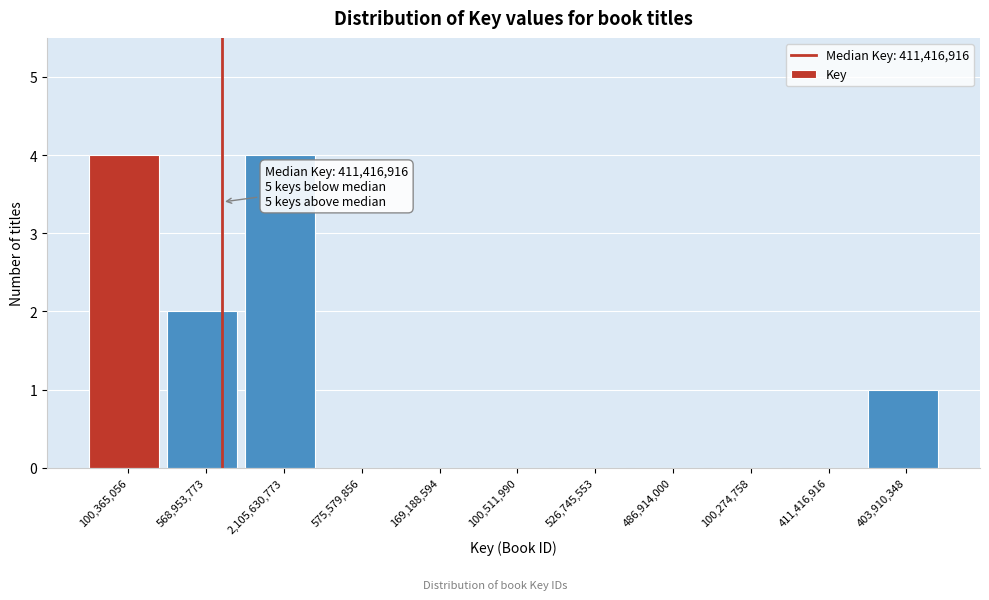

Reading right to left, extract all data points from this chart.

403,910,348=1	411,416,916=0	100,274,758=0	486,914,000=0	526,745,553=0	100,511,990=0	169,188,594=0	575,579,856=0	2,105,630,773=4	568,953,773=2	100,365,056=4